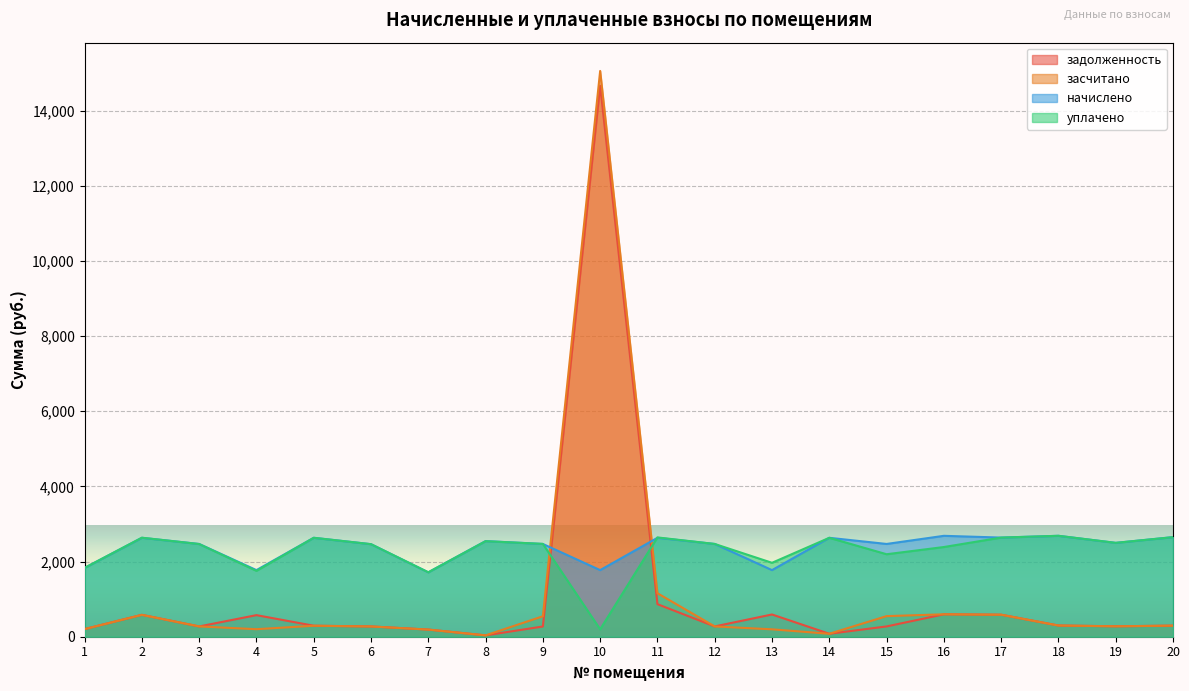

At which category is the sum across all series the highest?

10